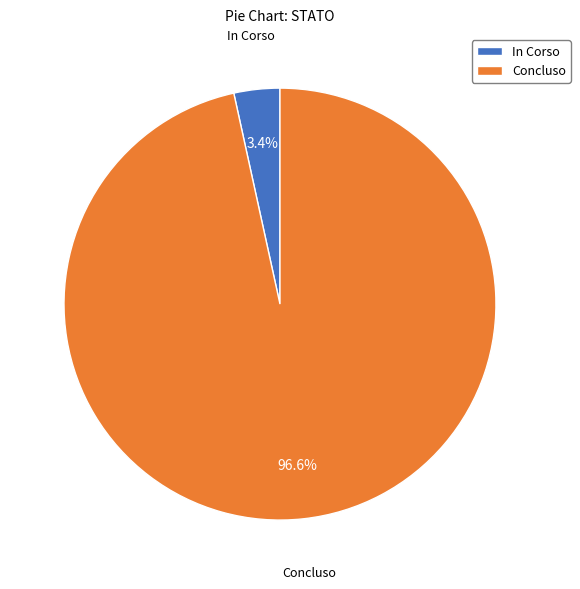

Which category accounts for the majority?

Concluso